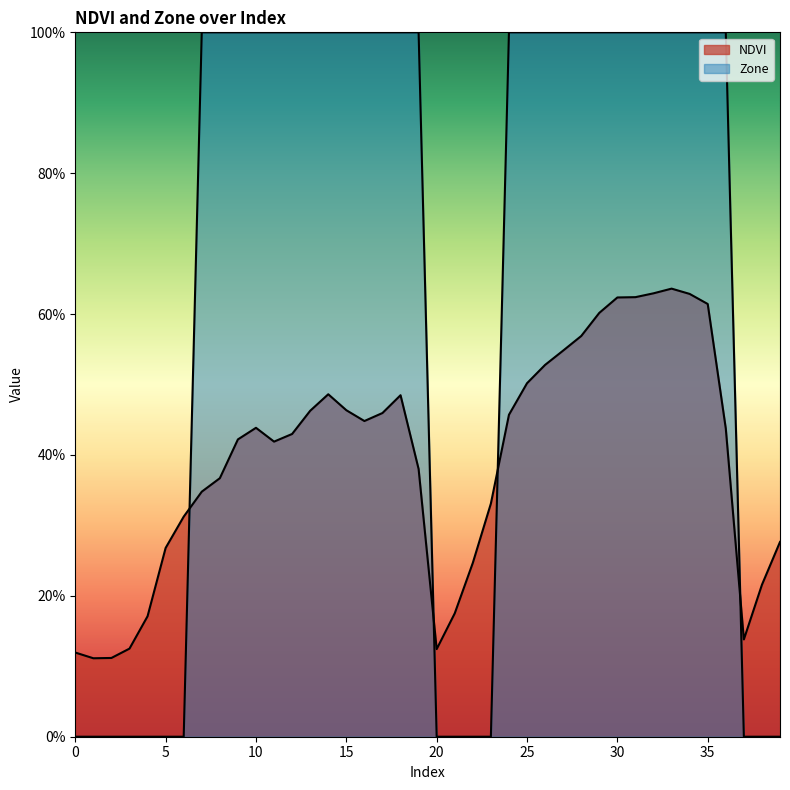

Between 8 and 13, which series saw the biggest shift?

NDVI